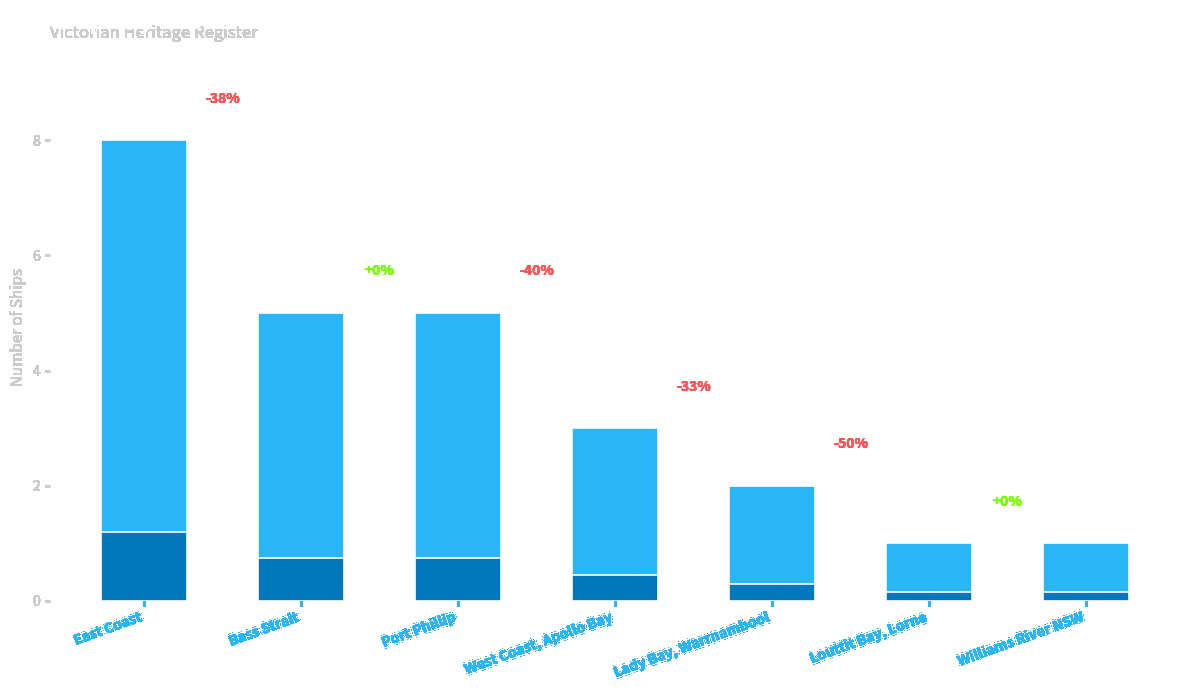

Rank the categories by value from lowest to highest.

Louttit Bay, Lorne, Williams River NSW, Lady Bay, Warrnambool, West Coast, Apollo Bay, Bass Strait, Port Phillip, East Coast